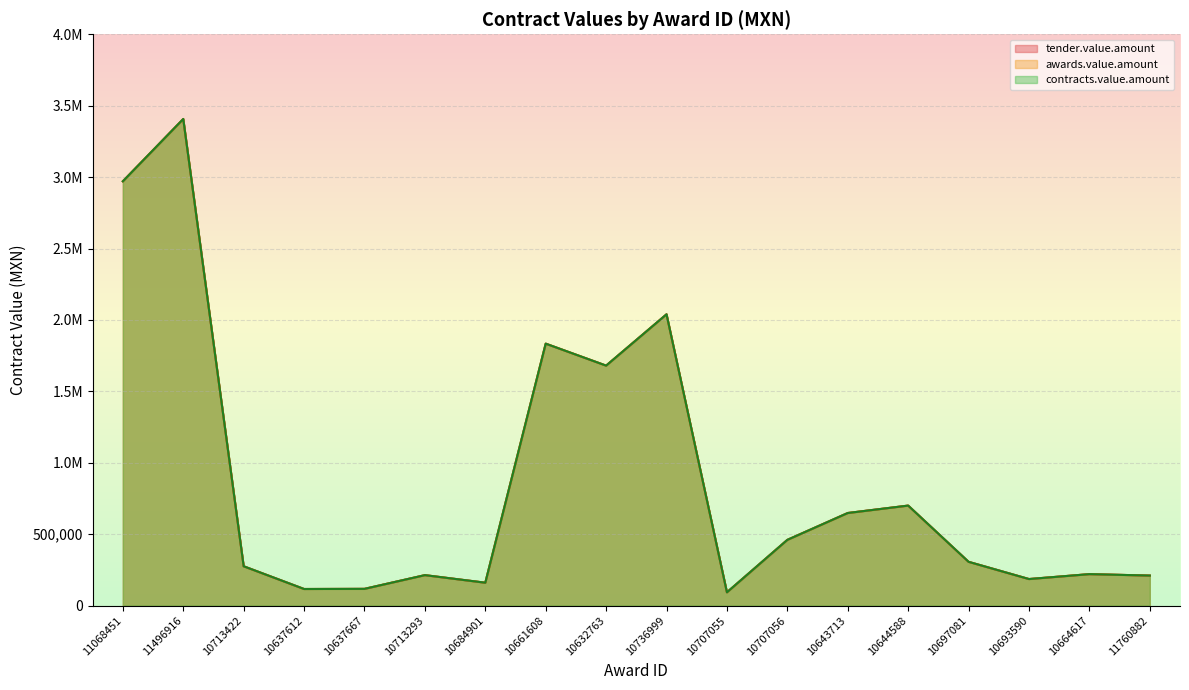

How many interior local peaks does the tender.value.amount series have?

6